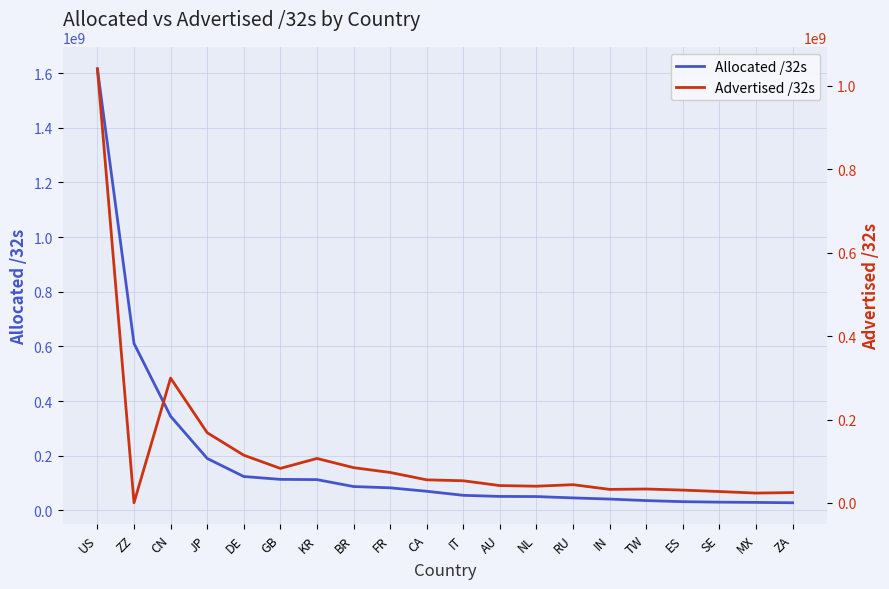

At which label does Allocated /32s reach its peak?

US